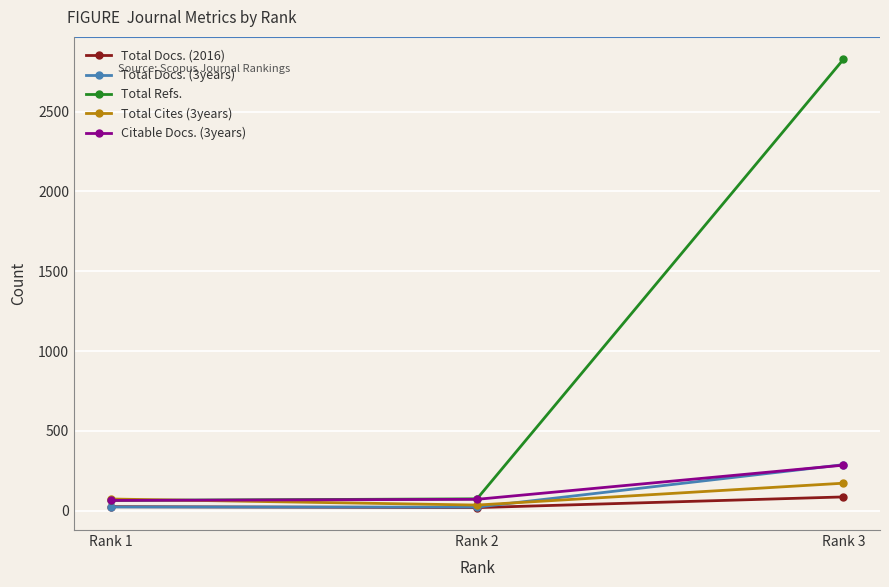

The value of Total Refs. at Rank 1 is 64. True or false?

True